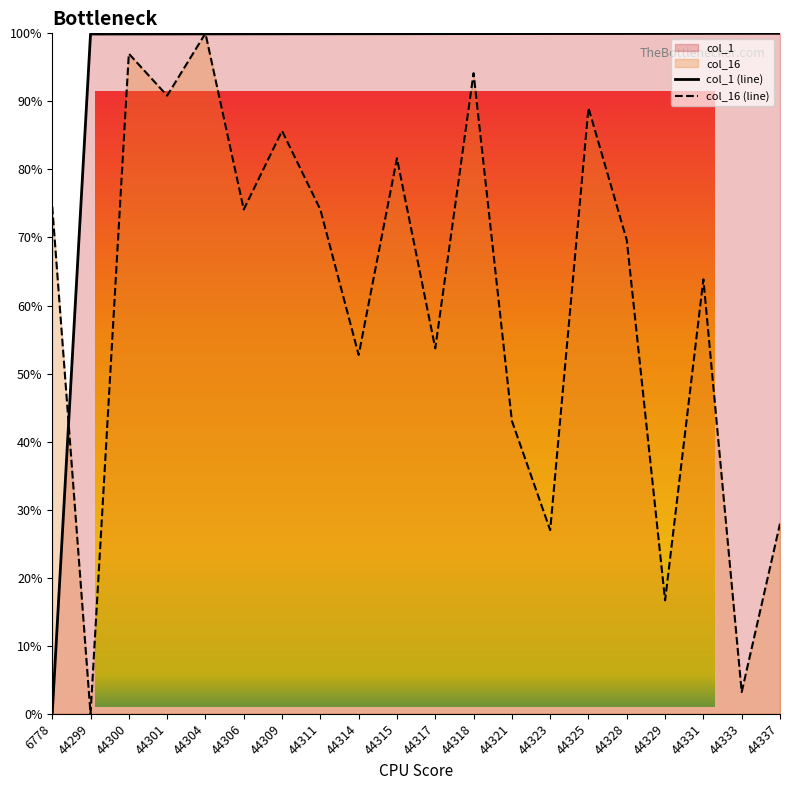

What is the value of the col_16 (line) point at the 8th from the left?

74.1